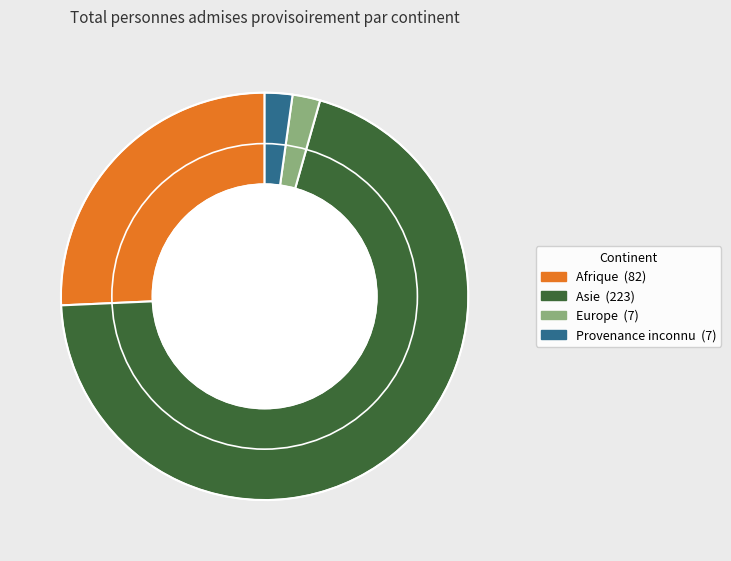

Which category has the biggest portion of the pie?

Asie